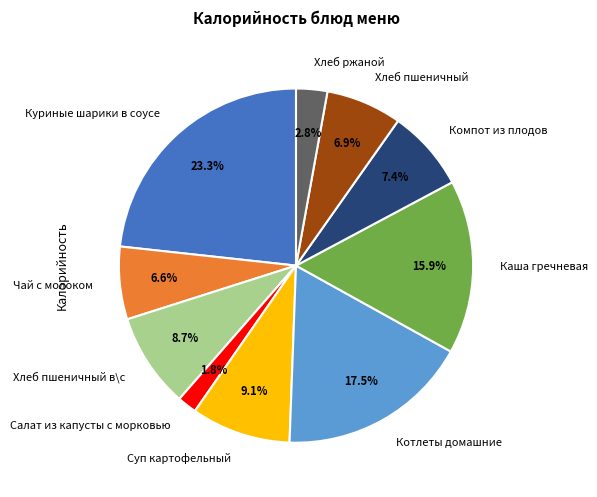

What is the total percentage of Котлеты домашние and Салат из капусты с морковью?

19.3%